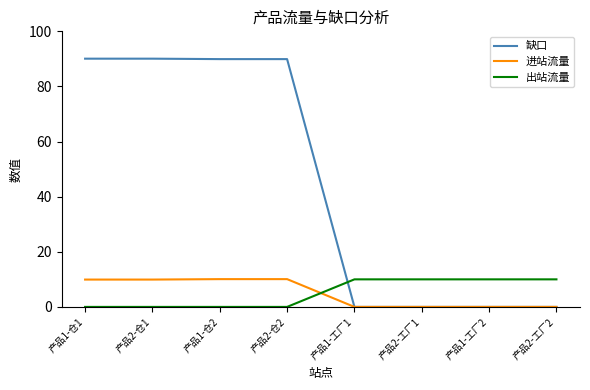

What position from the left is 产品1-工厂2?

7